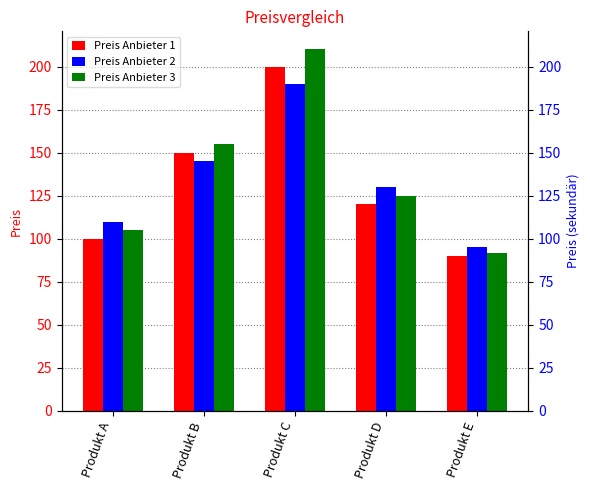

What is the maximum value shown in the chart?

210